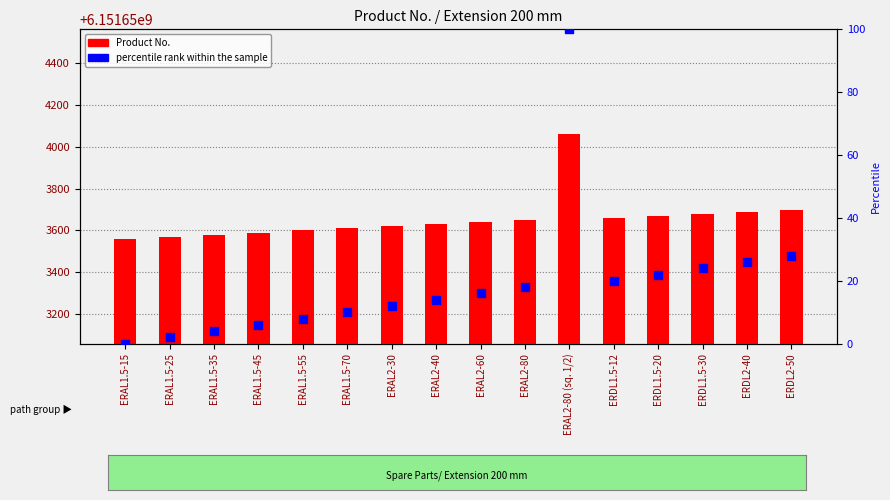

Which series has the largest Y range (max minus min)?

Product No.